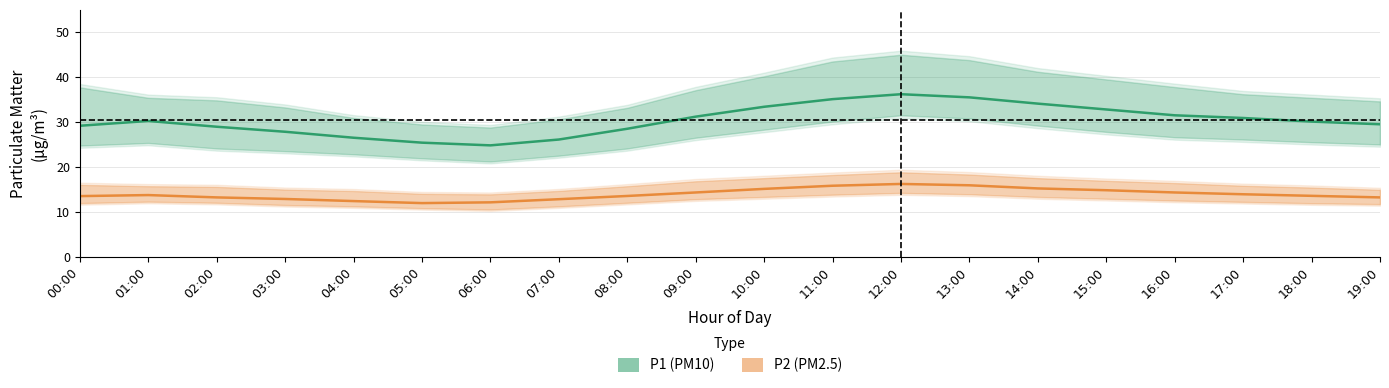

At which label does P1 (PM10) first exceed 30?

01:00